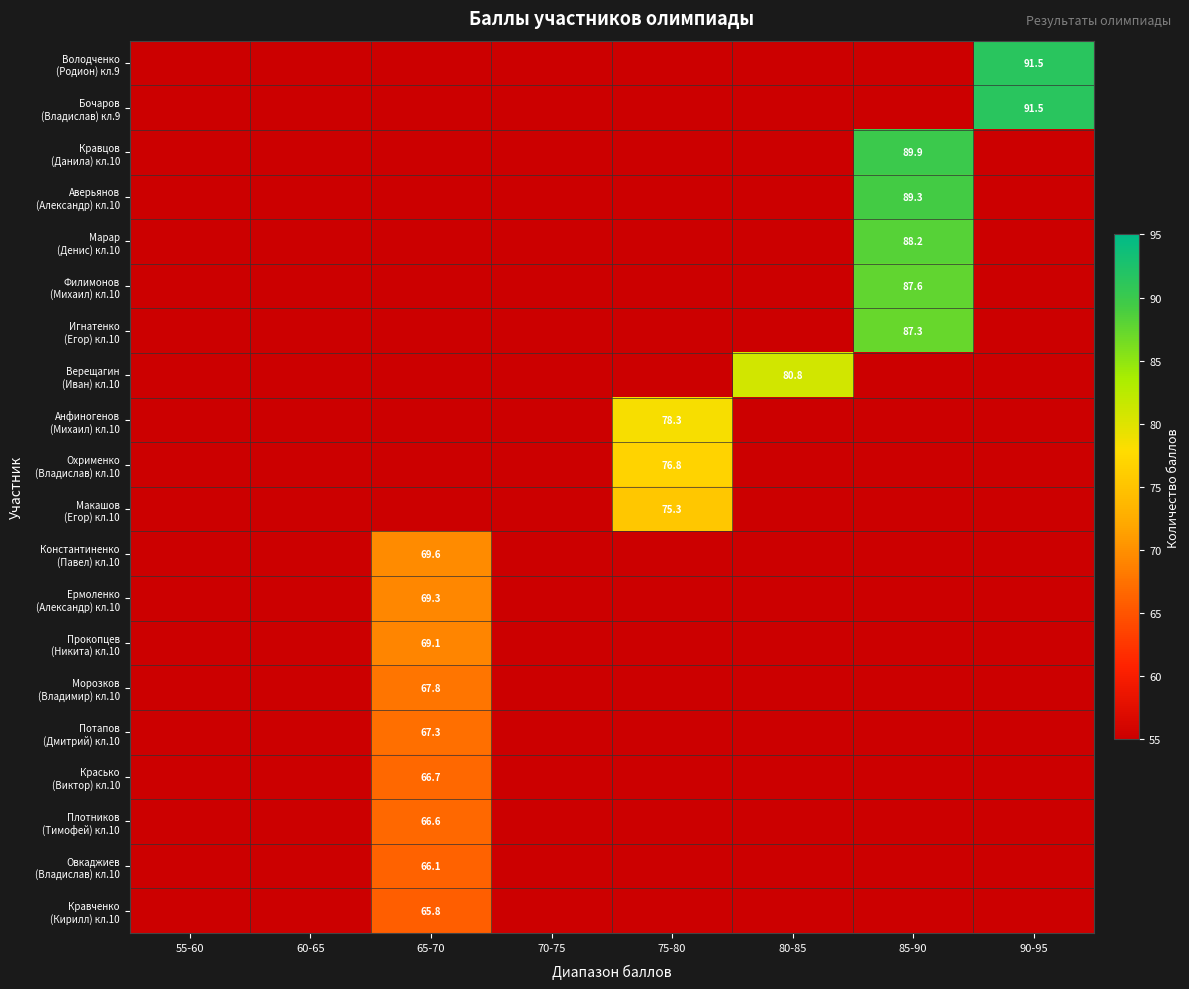

Between 90-95 and 60-65, which is larger?

90-95